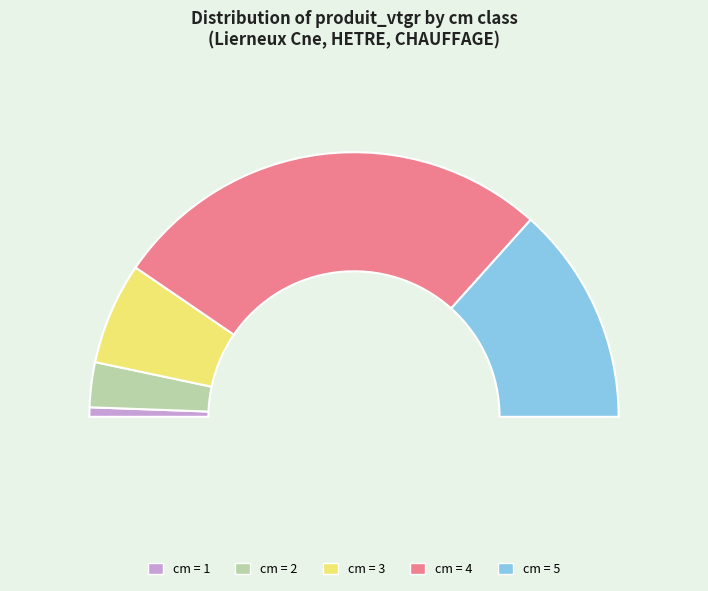

To the nearest percent, what is the difference between the largest and smallest slice percentages?

53%